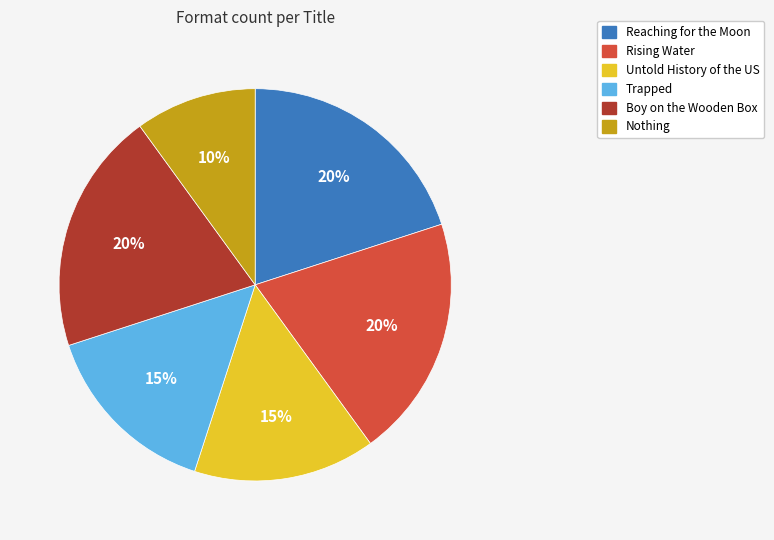

Is it true that Boy on the Wooden Box is 8% of the pie?

False